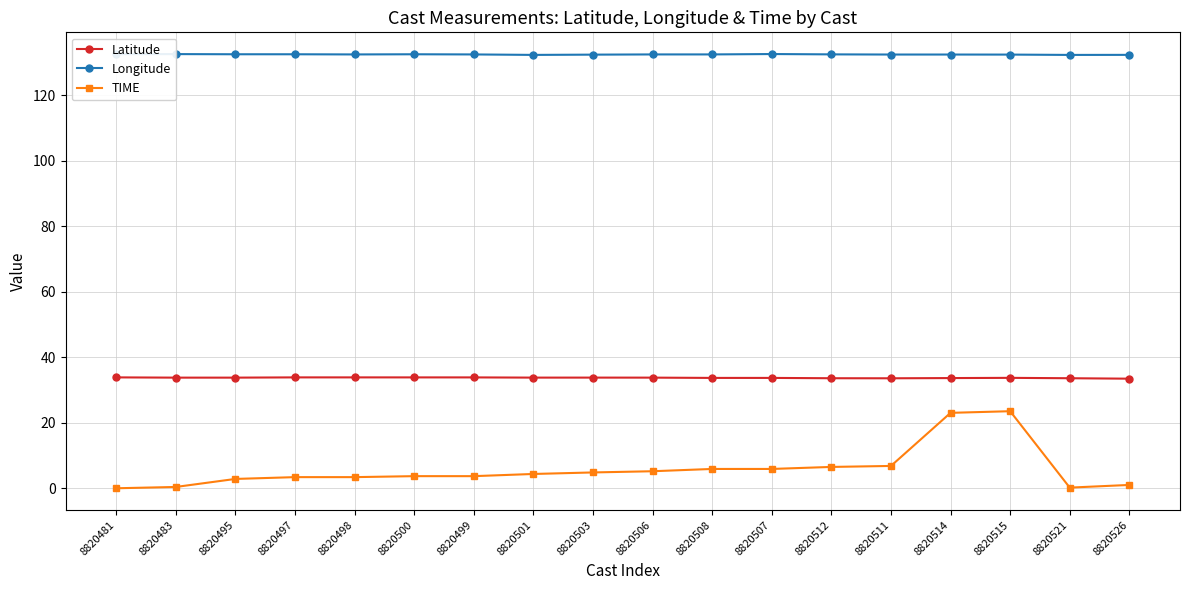

True or false: Longitude and Latitude cross at least once.

False